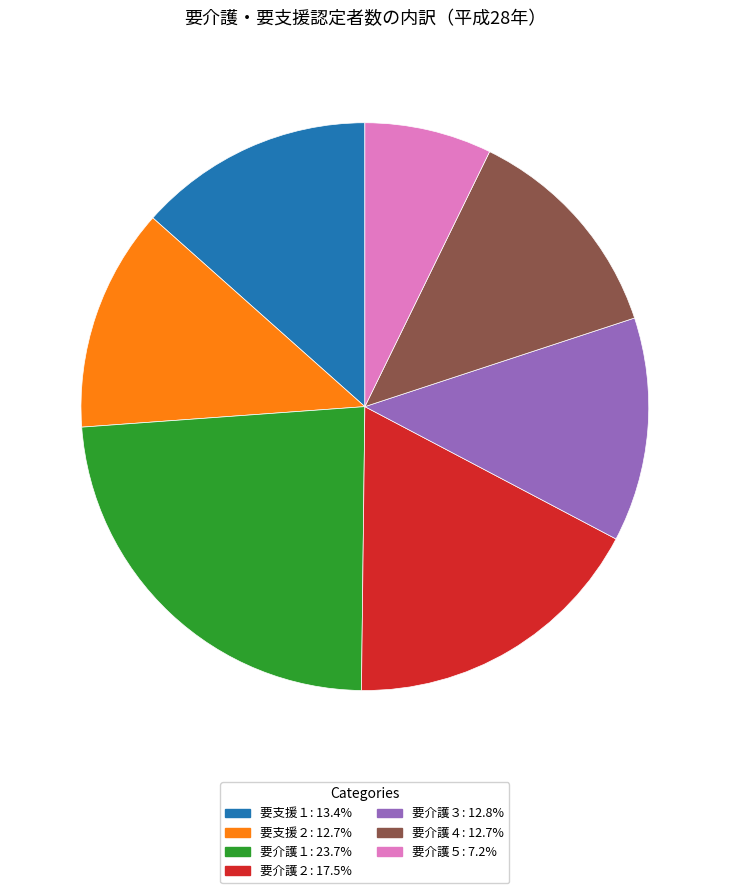

Is it true that 要支援１ is 4% of the pie?

False